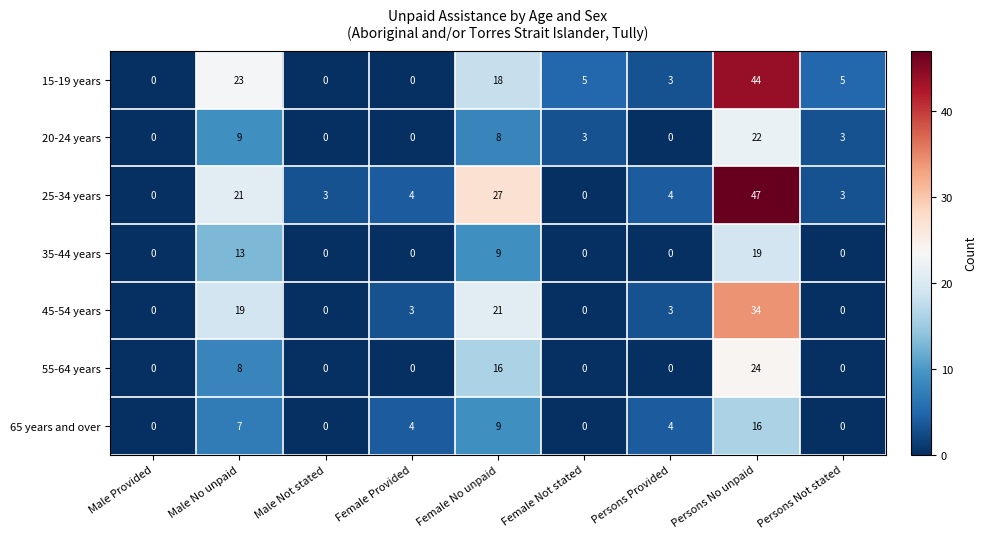

Rank the series by their maximum value, from highest to lowest.

25-34 years, 15-19 years, 45-54 years, 55-64 years, 20-24 years, 35-44 years, 65 years and over